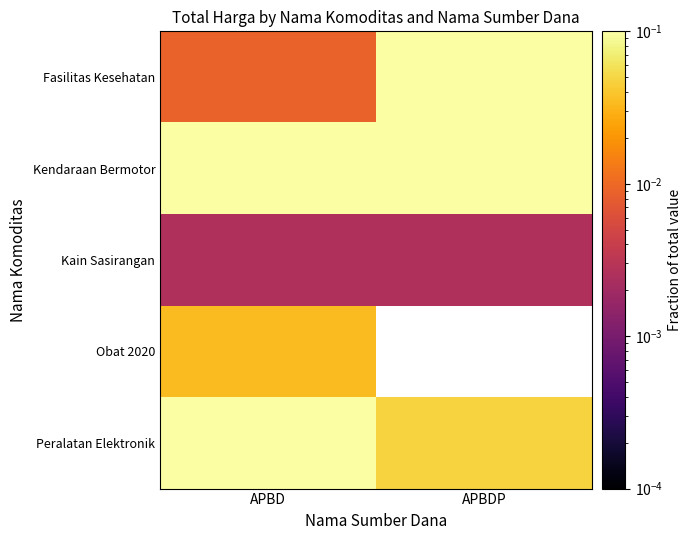

Count the number of data series in this chart.

5